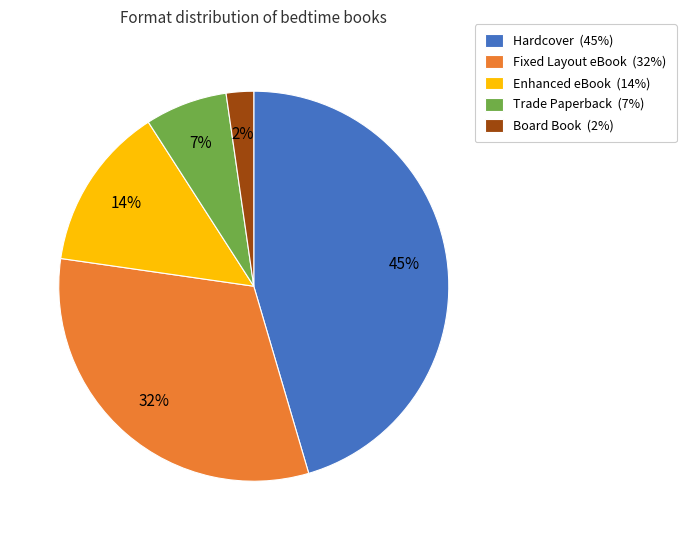

The Hardcover slice represents 45% of the pie. True or false?

True